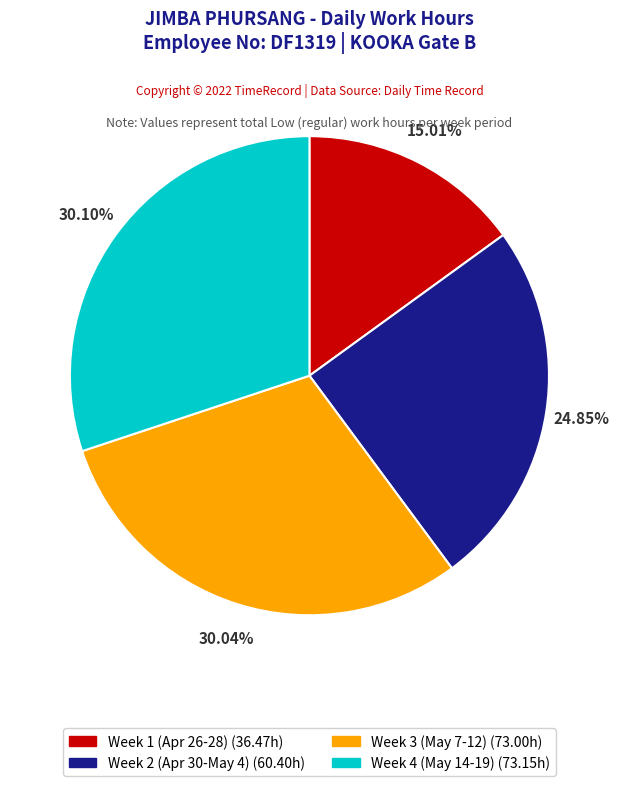

Does any single category account for the majority?

No